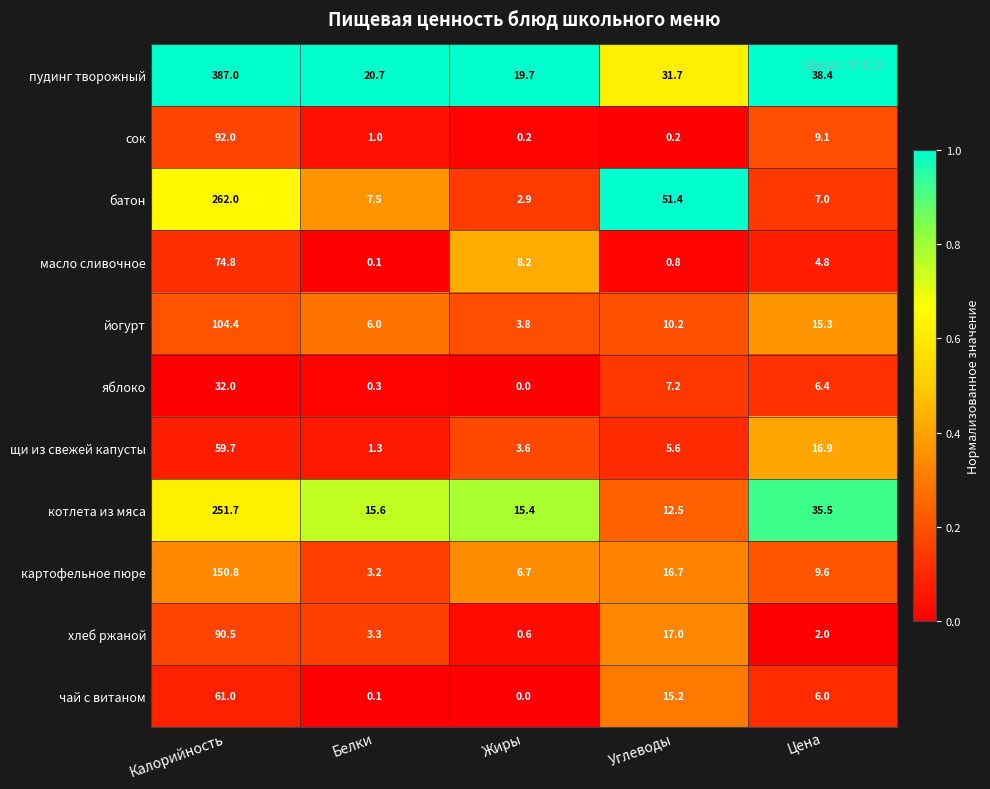

What is the difference between the maximum and minimum values in the котлета из мяса series?

239.2